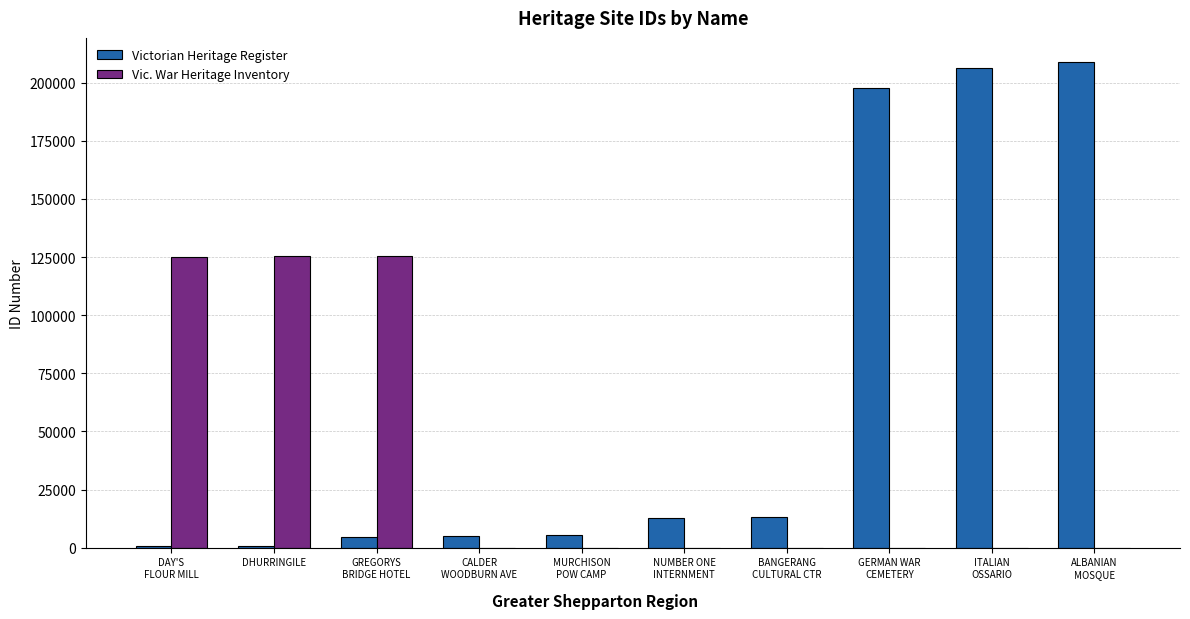

How many groups of bars are there?

10